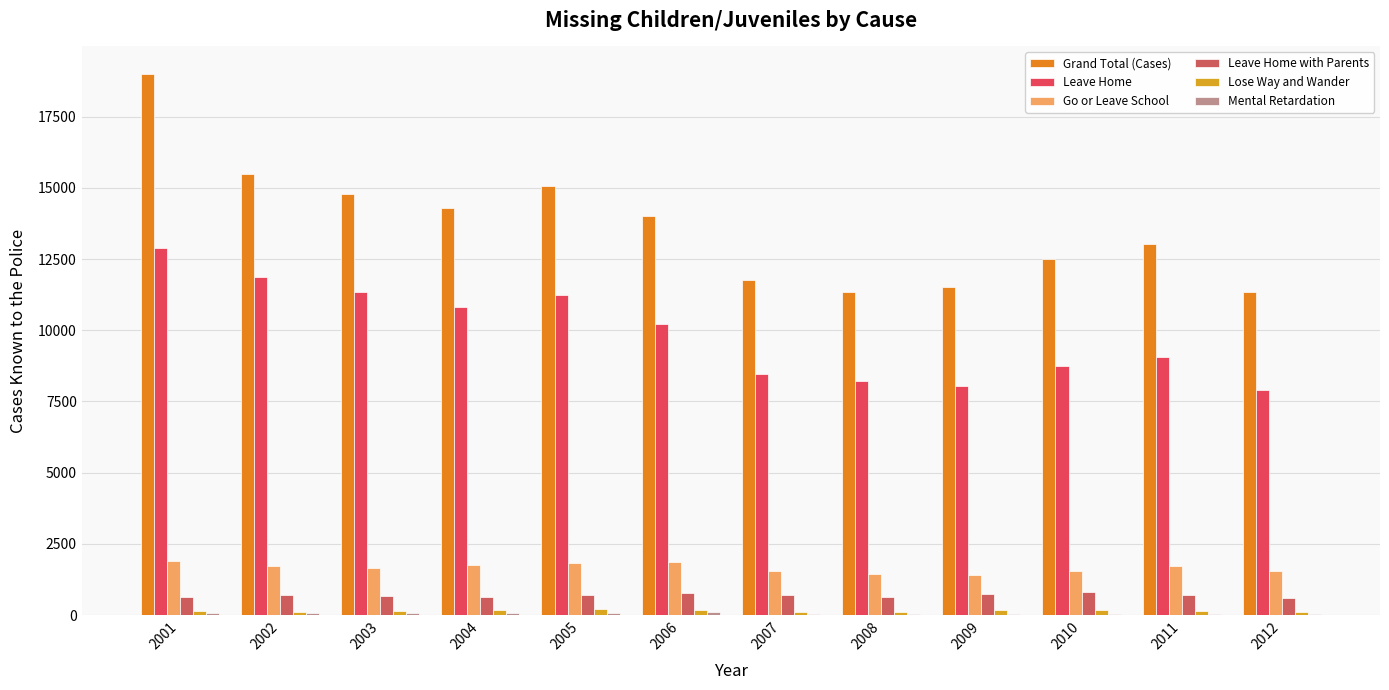

Are the bars grouped side by side (vs. stacked)?

Yes